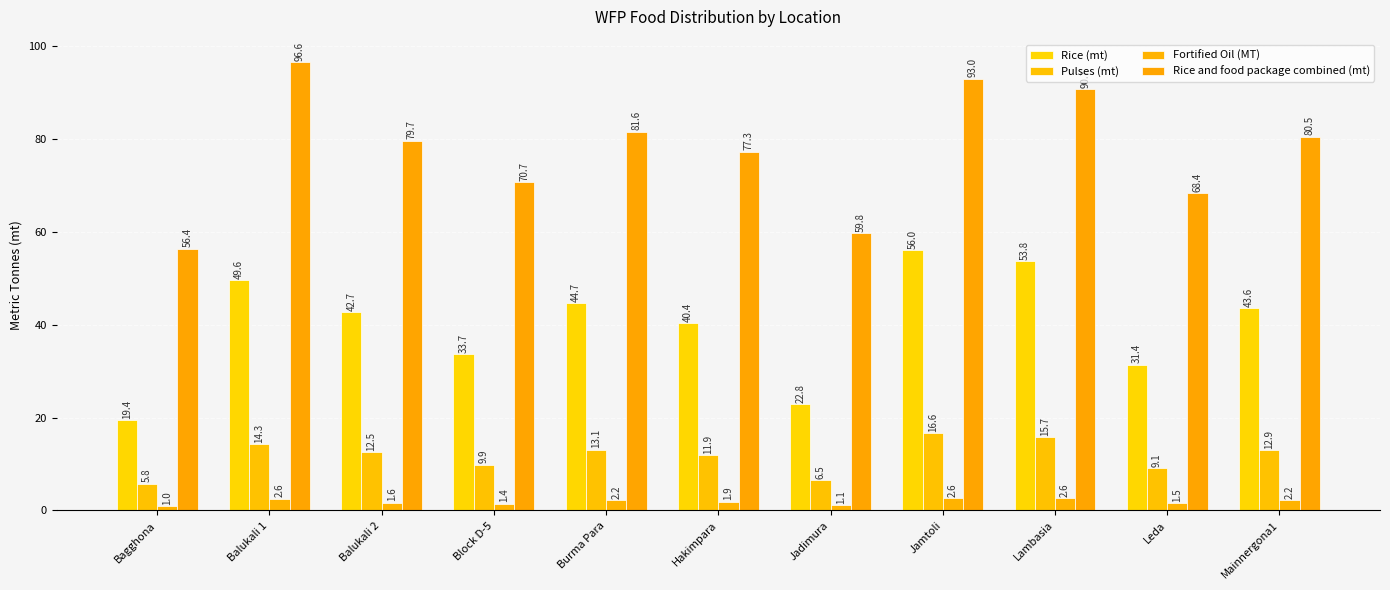

What is the label of the 4th bar from the left?

Block D-5